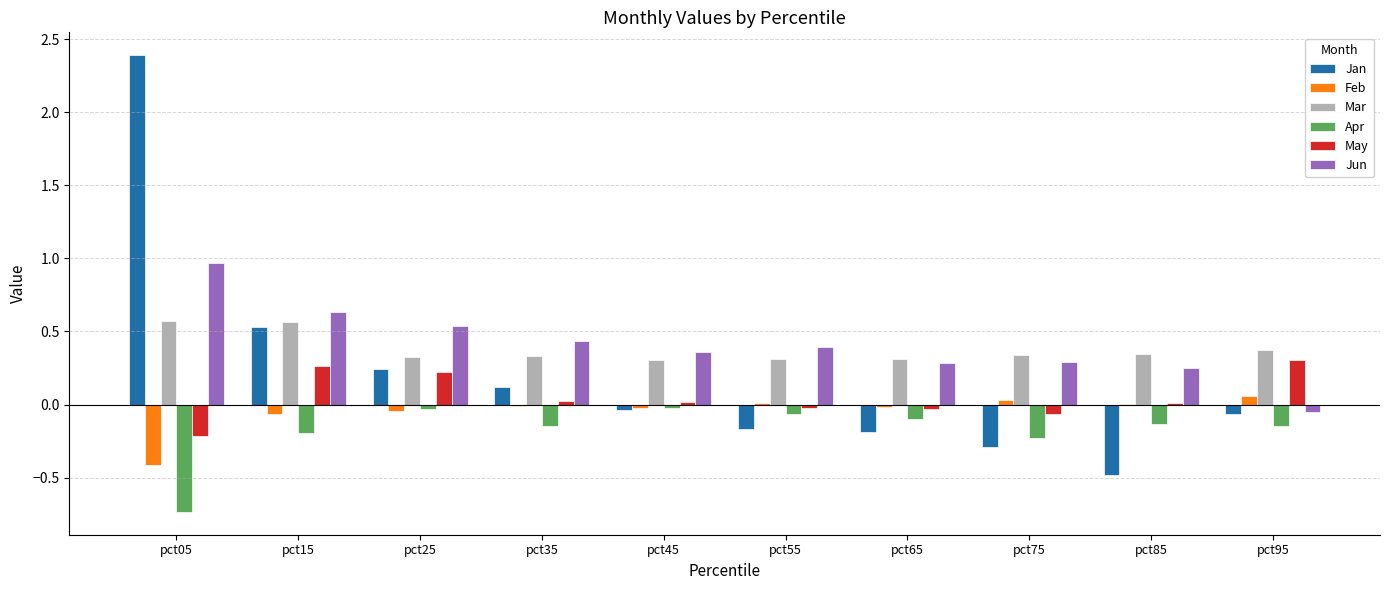

How many groups of bars are there?

10